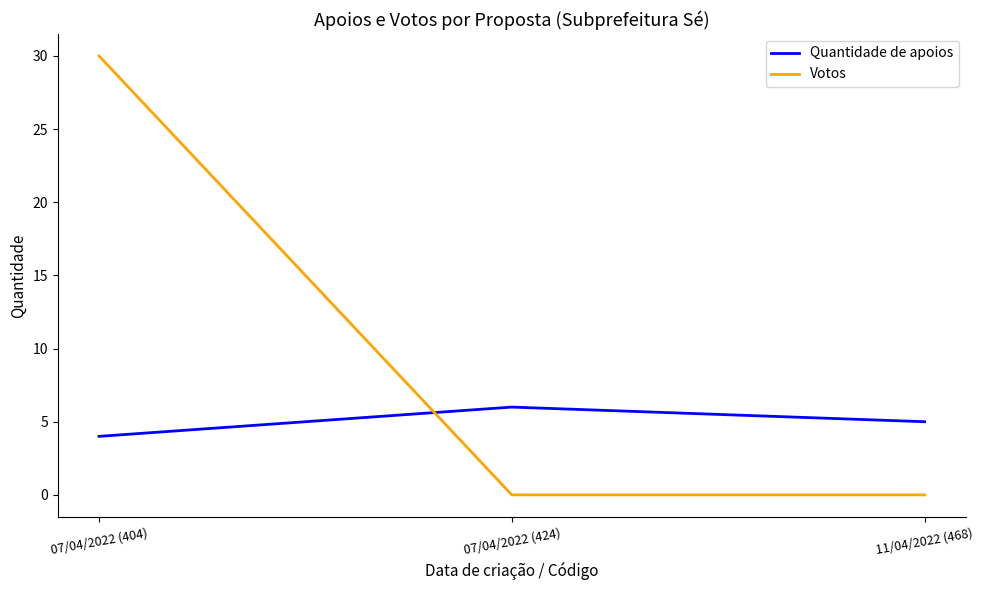

At 07/04/2022 (404), list the series in order from largest to smallest.

Votos, Quantidade de apoios